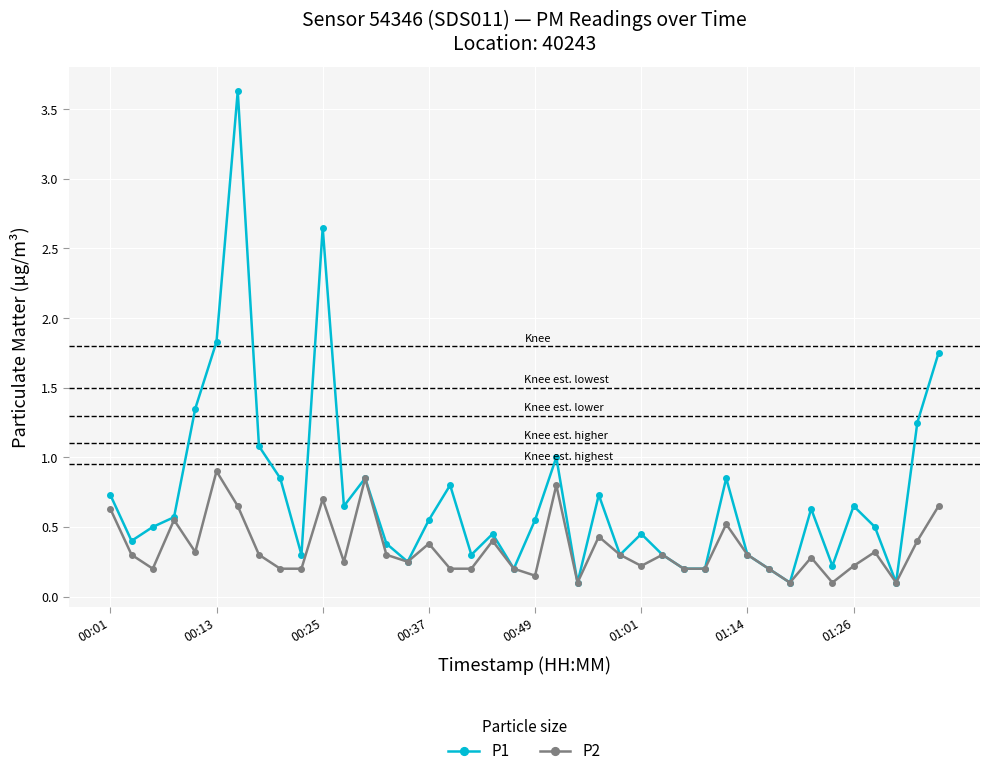

Which series has the largest range (max minus min)?

P1